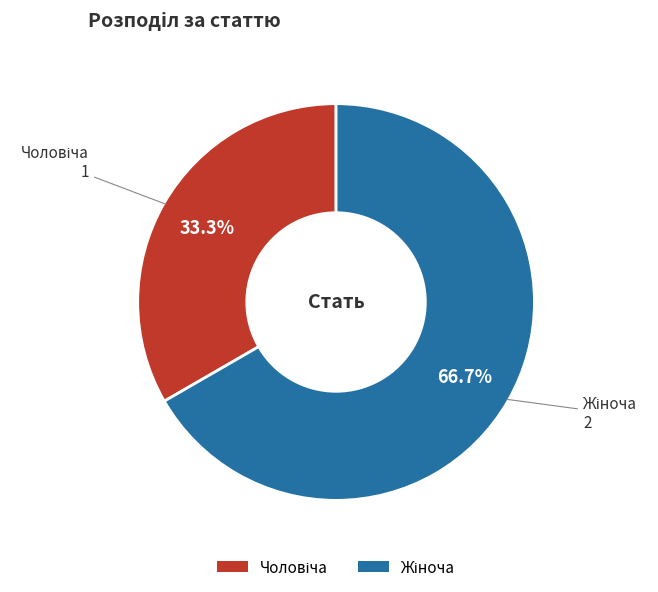

Is there a majority slice in this chart?

Yes